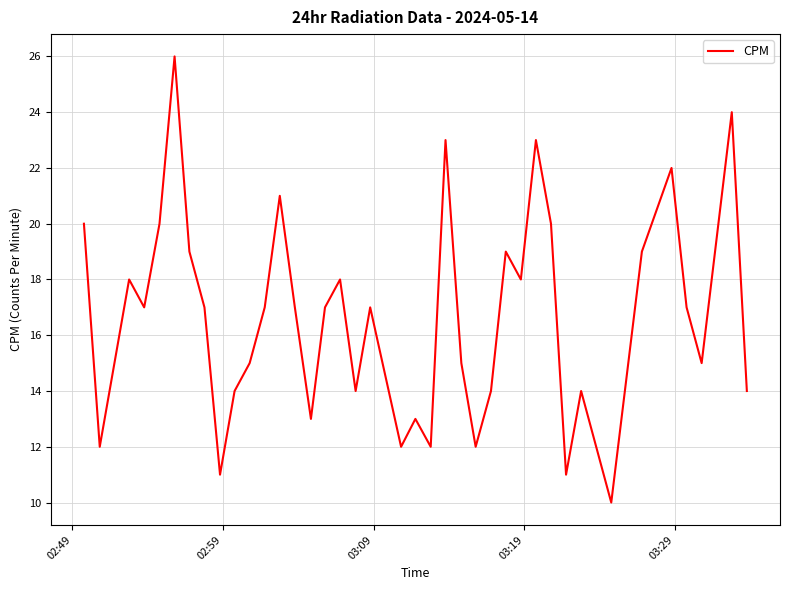

What is the greatest value displayed?

26